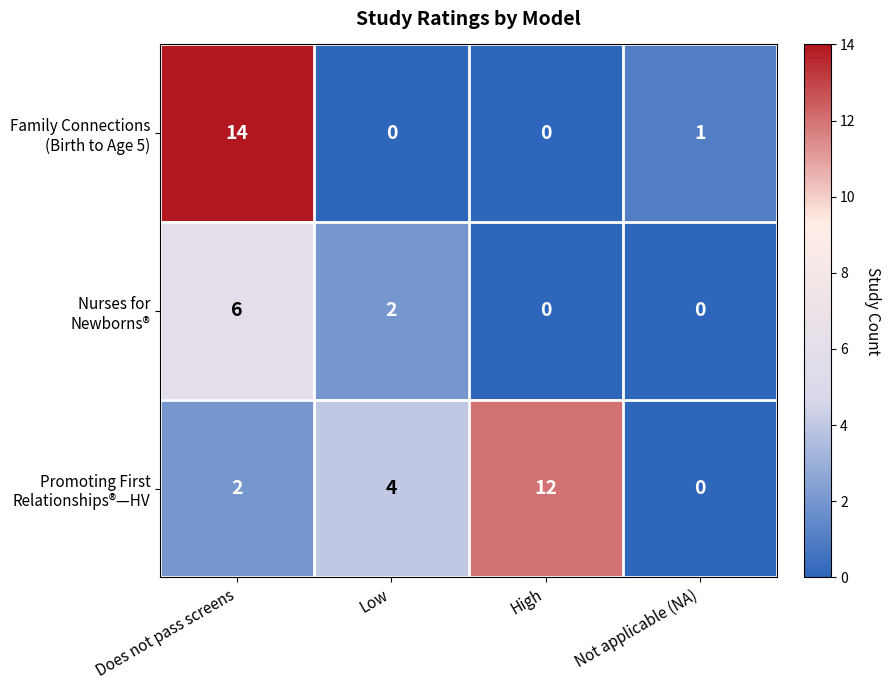

What is the greatest value displayed?

14